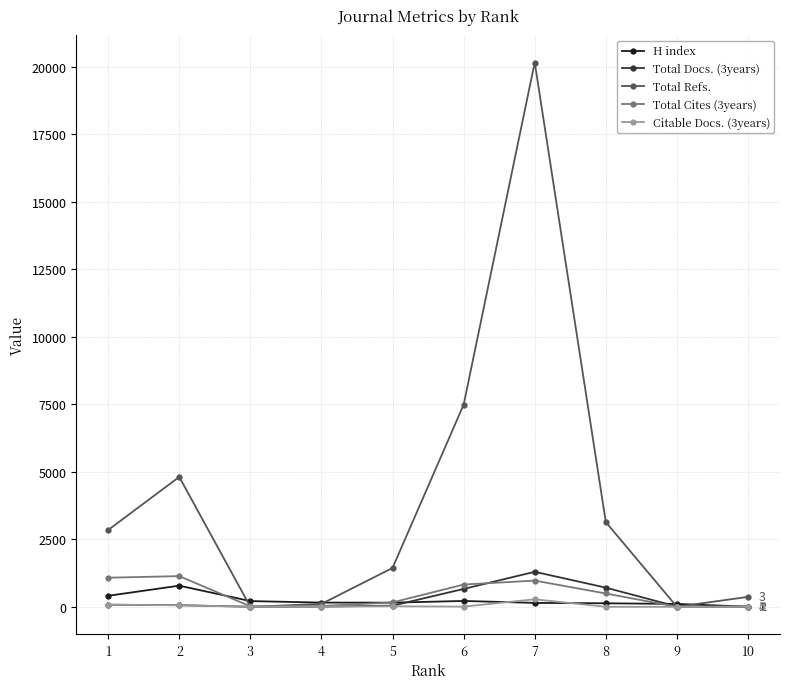

How many lines are shown in the chart?

5